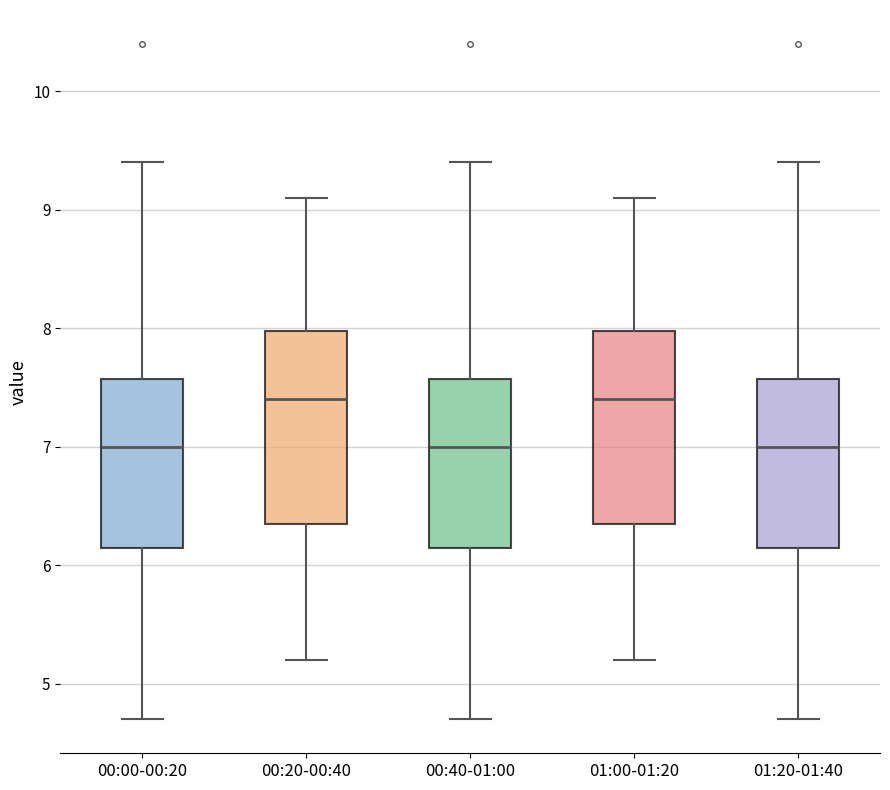

Reading left to right, read every box against the y-axis: the position of its median line, the range the box covers, and the ends of its whiskers. The values are not printed on the chart, so give them approximately, as read against the axis.

00:00-00:20: median 7.0, box 6.2 to 7.6, whiskers 4.7 to 9.4
00:20-00:40: median 7.4, box 6.4 to 8.0, whiskers 5.2 to 9.1
00:40-01:00: median 7.0, box 6.2 to 7.6, whiskers 4.7 to 9.4
01:00-01:20: median 7.4, box 6.4 to 8.0, whiskers 5.2 to 9.1
01:20-01:40: median 7.0, box 6.2 to 7.6, whiskers 4.7 to 9.4